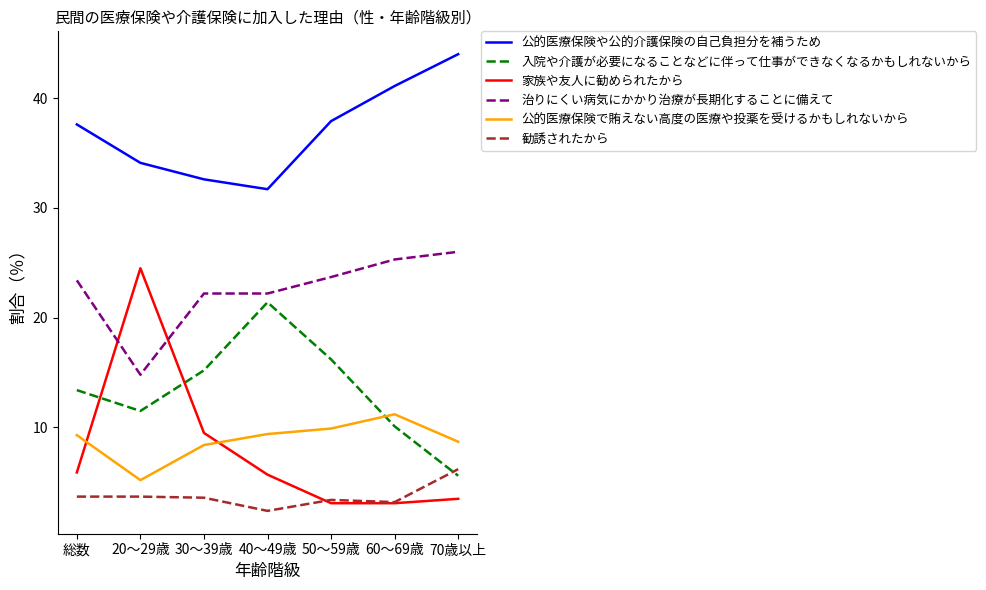

Which series has the widest spread of values?

家族や友人に勧められたから